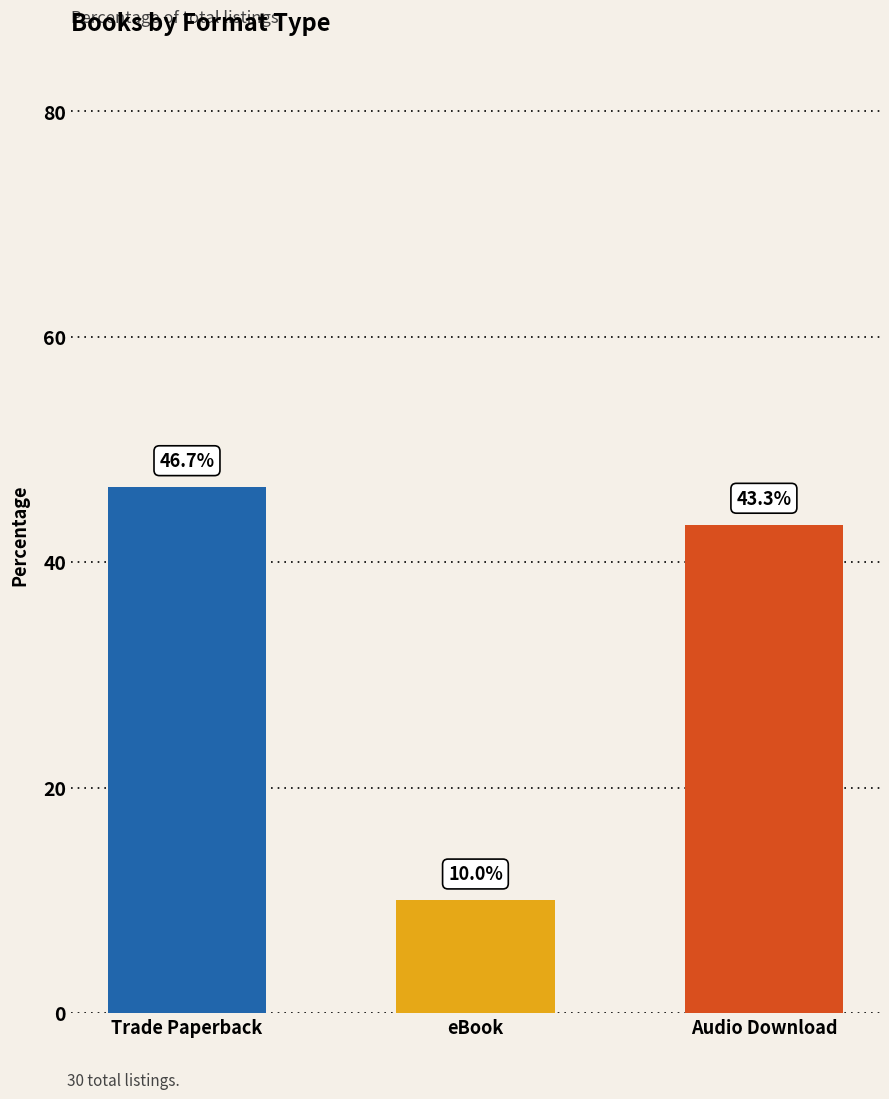

What position from the left is eBook?

2